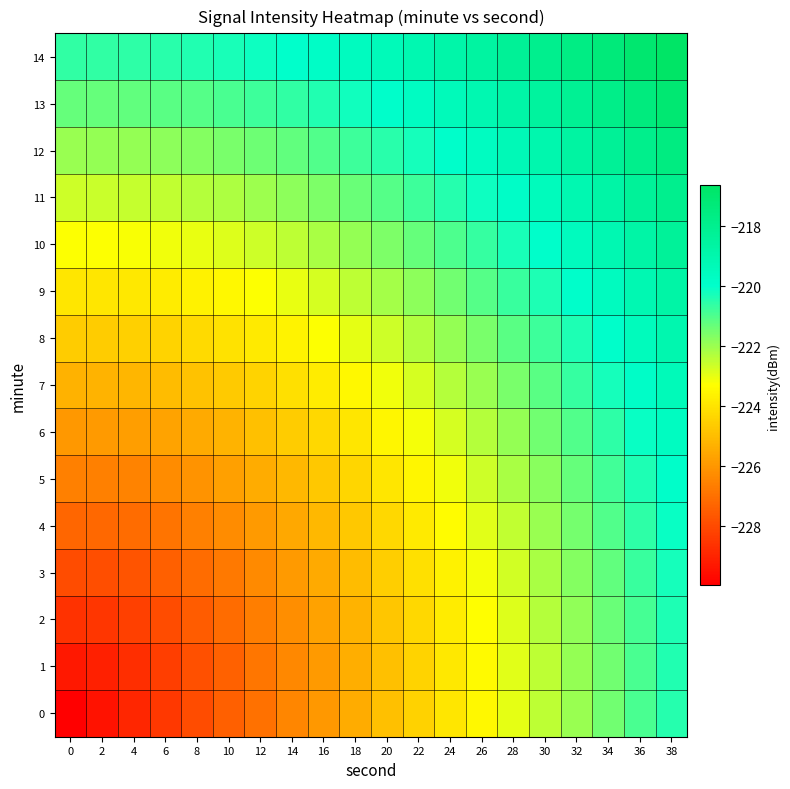

List the series in order of their peak value, lowest first.

0, 1, 2, 3, 4, 5, 6, 7, 8, 9, 10, 11, 12, 13, 14